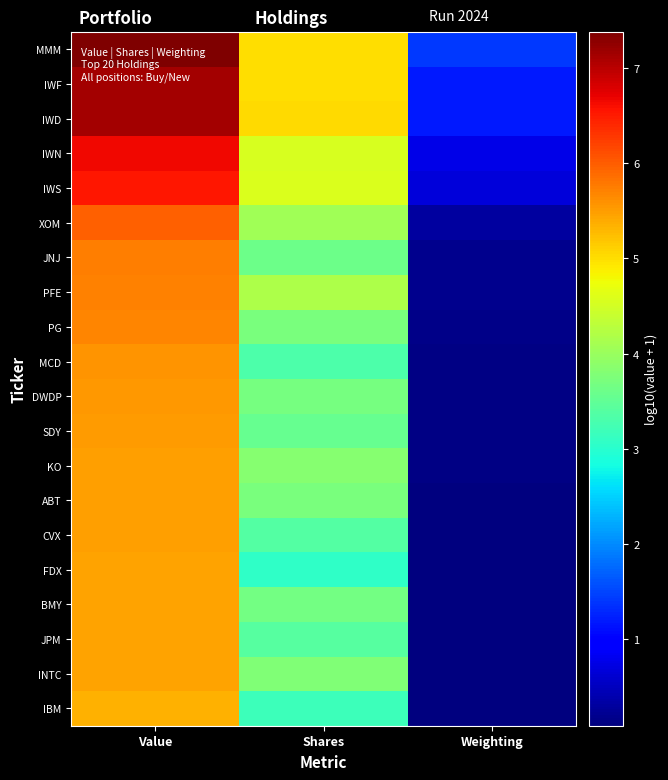

At which category is the sum across all series the highest?

Value